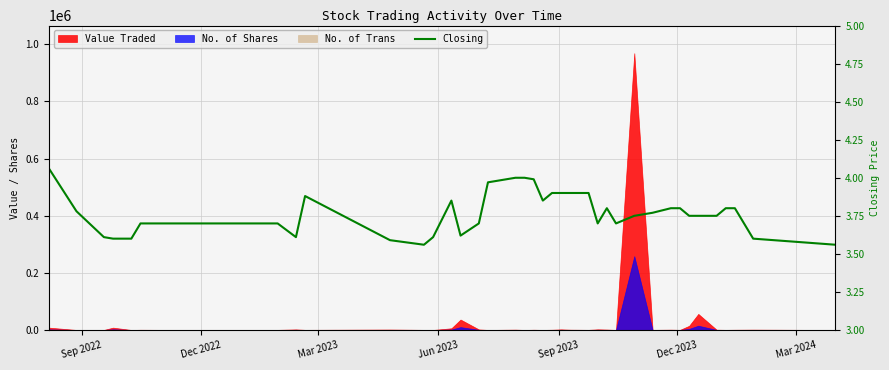

Does the chart have visible grid lines?

Yes